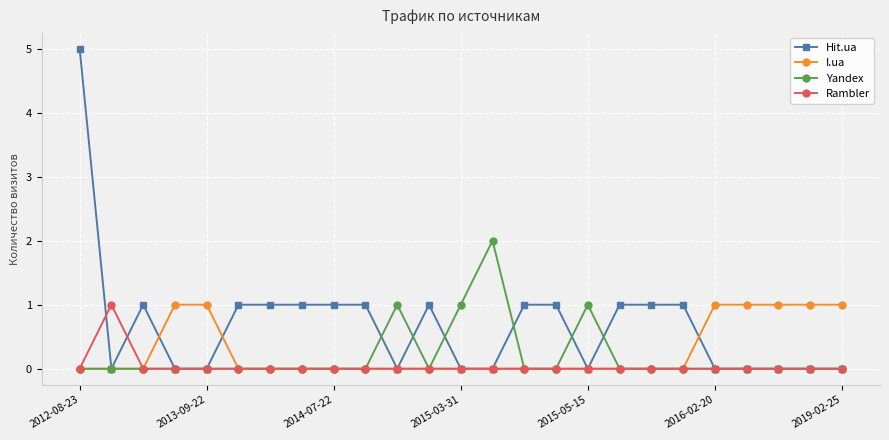

What is the value of the Hit.ua point at the 16th from the left?

1